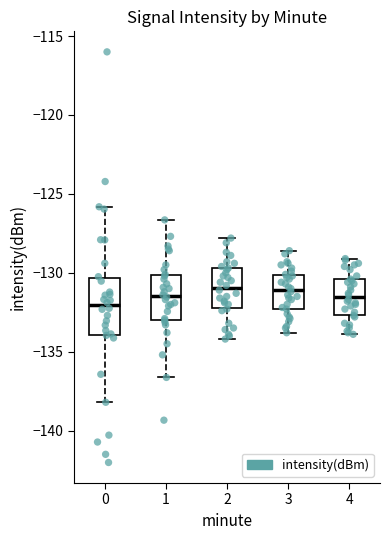

Comparing the boxes themselves (not the whiskers), which one is the tallest?

0